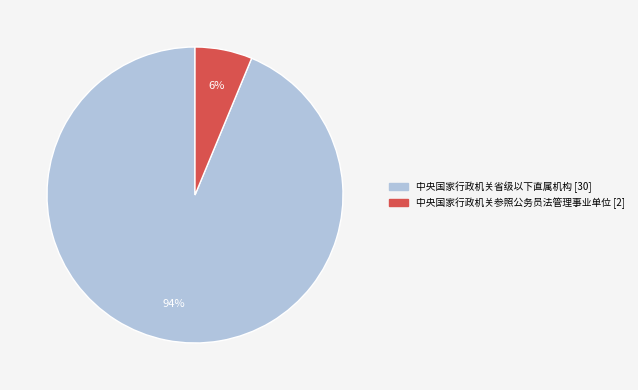

Is there any slice that represents more than half of the pie?

Yes